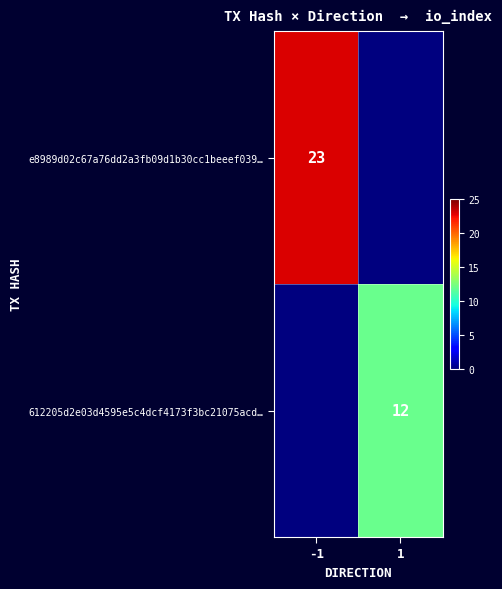

True or false: e8989d02c67a76dd2a3fb09d1b30cc1beeef039… has a value of 23 at -1.

True